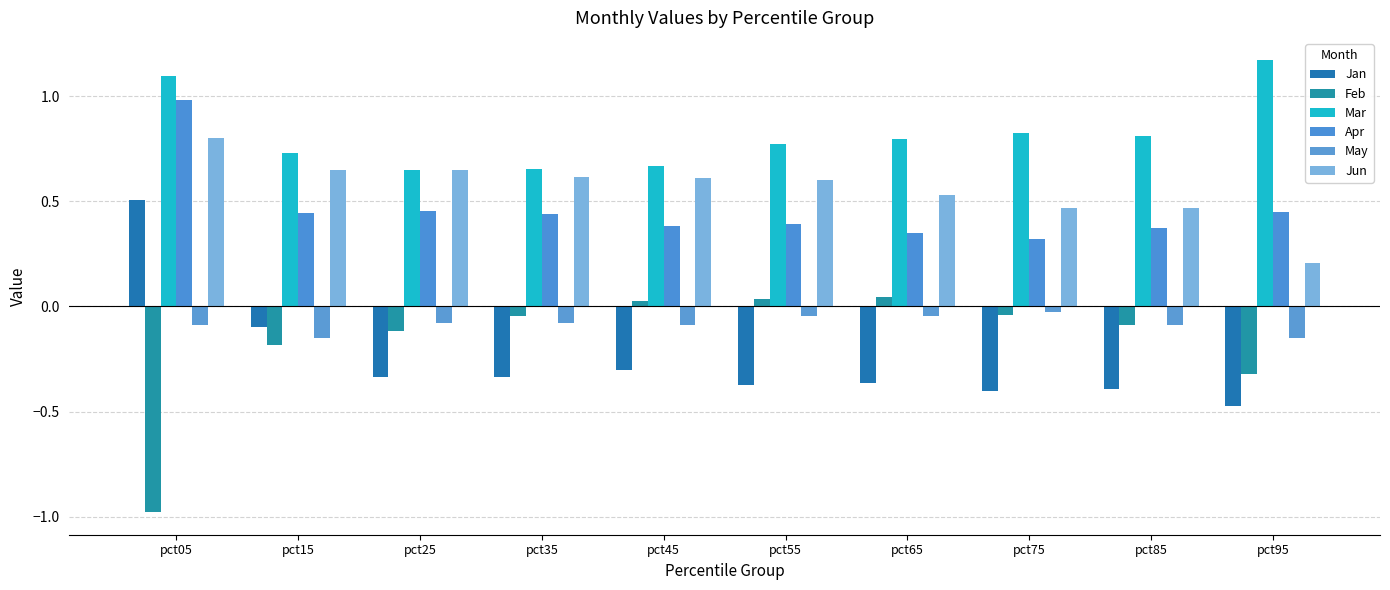

Rank the series at pct95 from highest to lowest value.

Mar, Apr, Jun, May, Feb, Jan